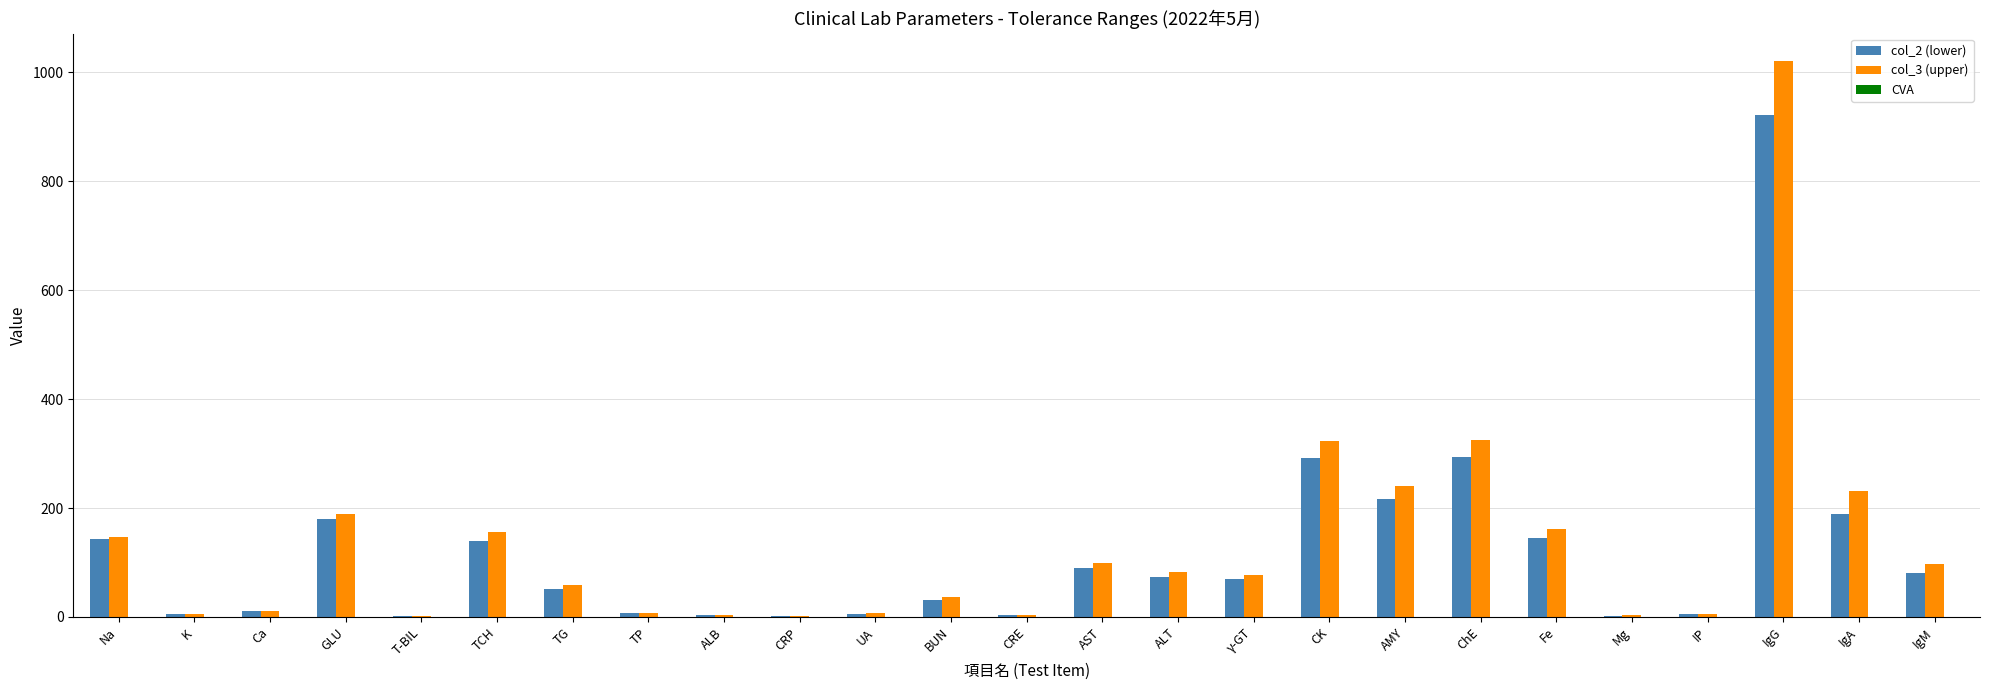

What is the difference between the col_2 (lower) values at CRE and IgA?

186.2